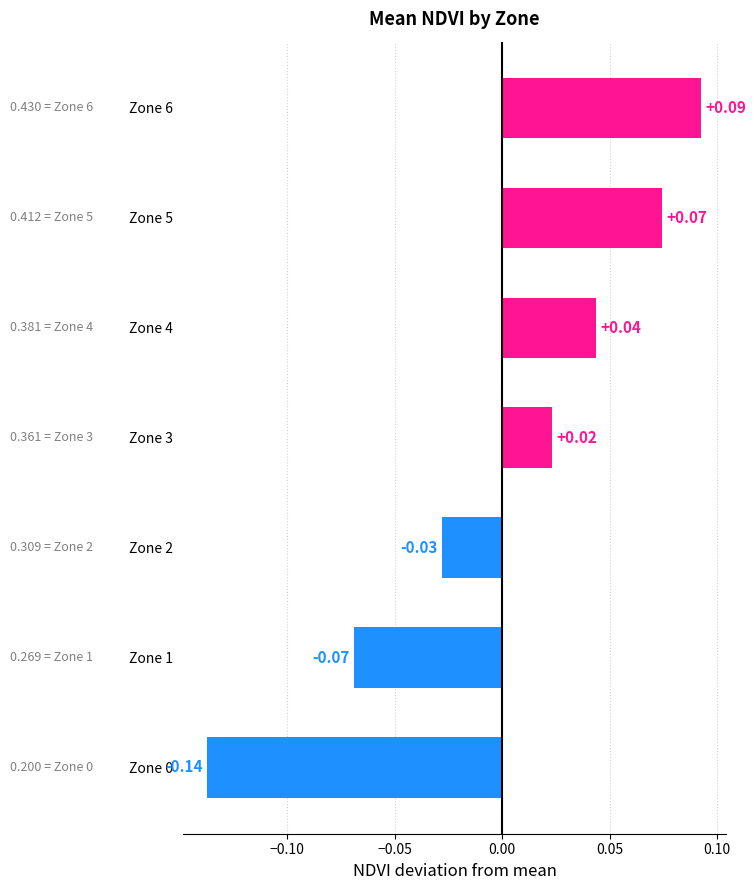

How many values are below 0?

3